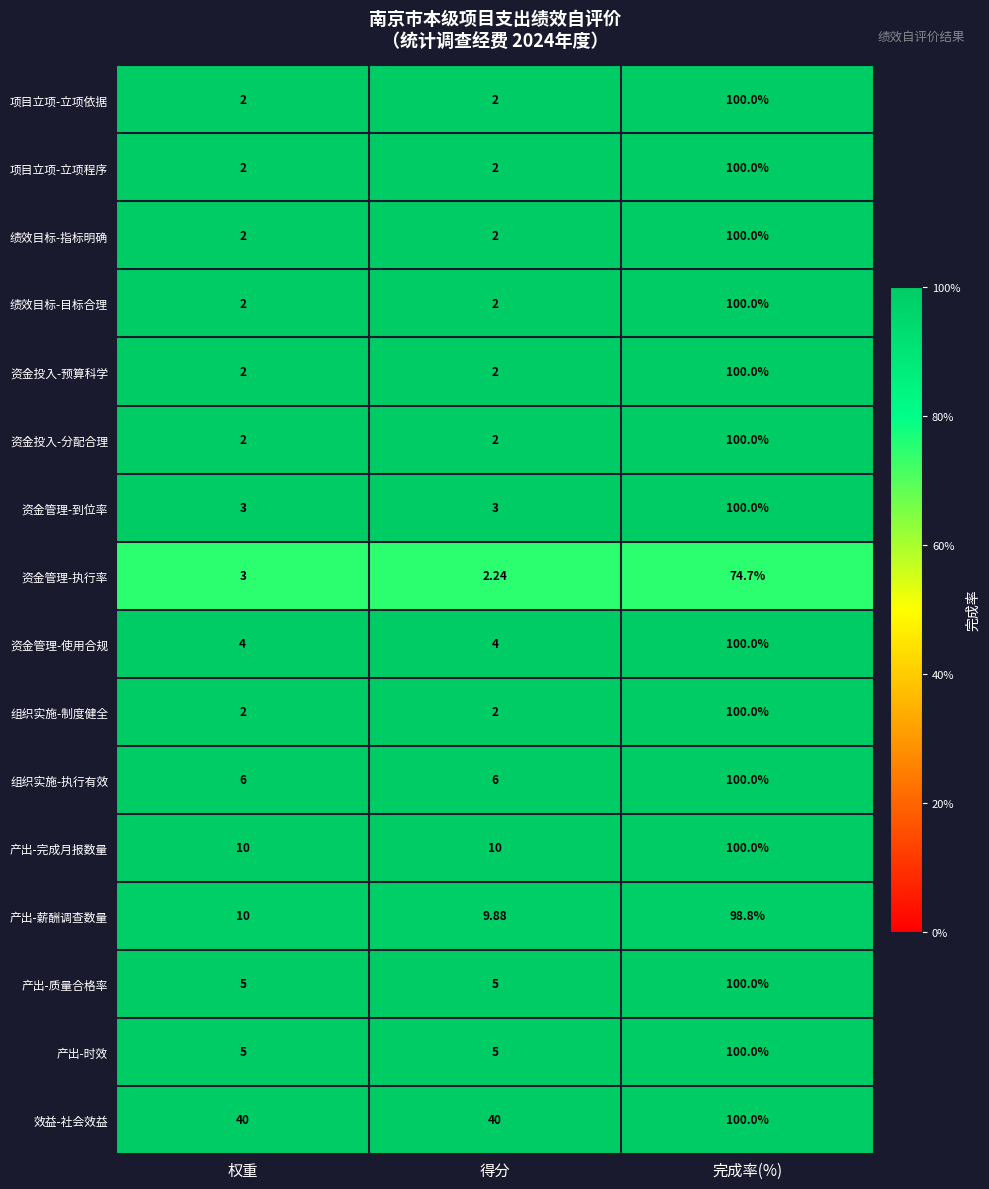

Which category has the highest value across all series?

完成率(%)